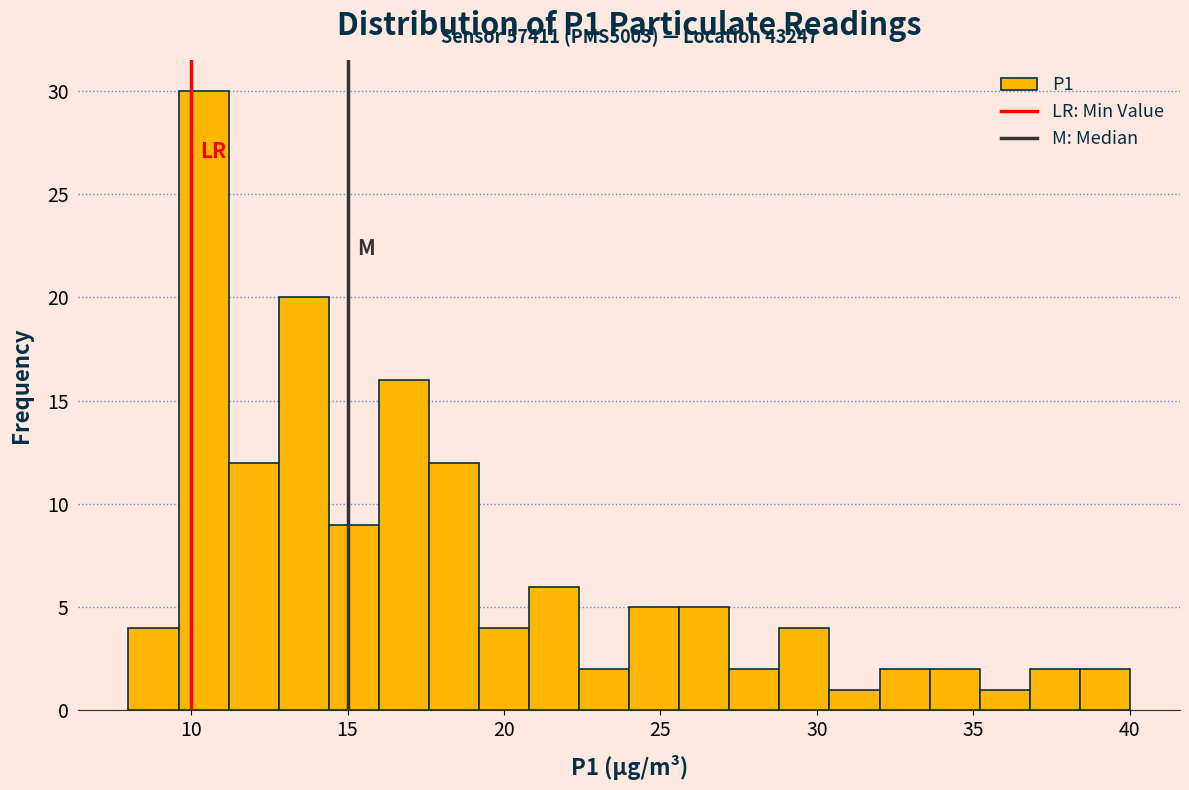

Read against the x-axis, roughly where is the centre of the tallest bar?

10.5